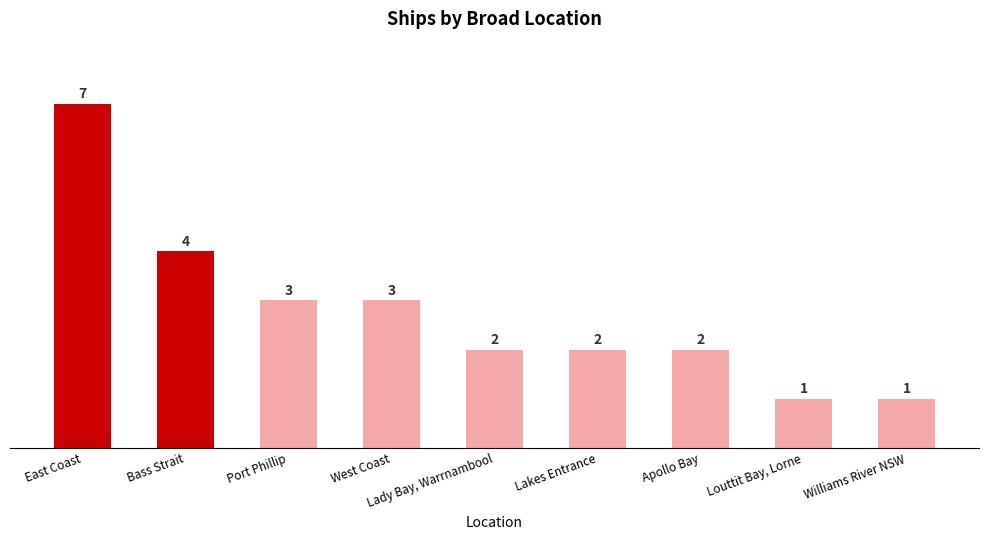

What is the difference between the values at Bass Strait and Lakes Entrance?

2